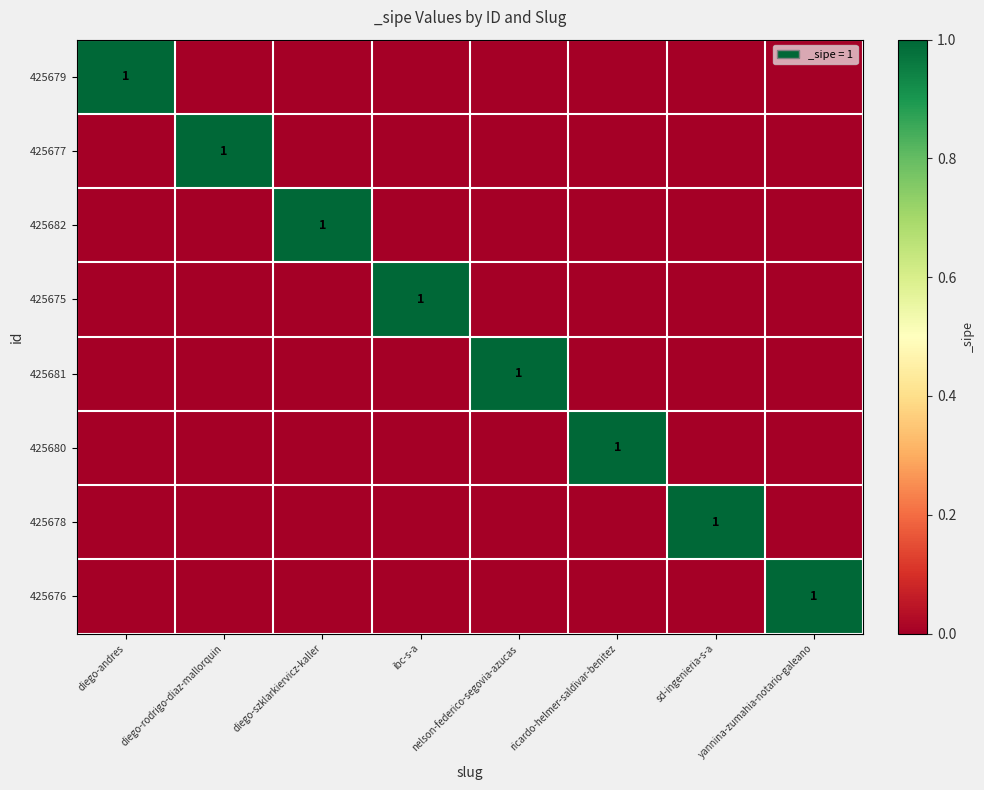

Rank the series at ibc-s-a from highest to lowest value.

425675, 425679, 425677, 425682, 425681, 425680, 425678, 425676